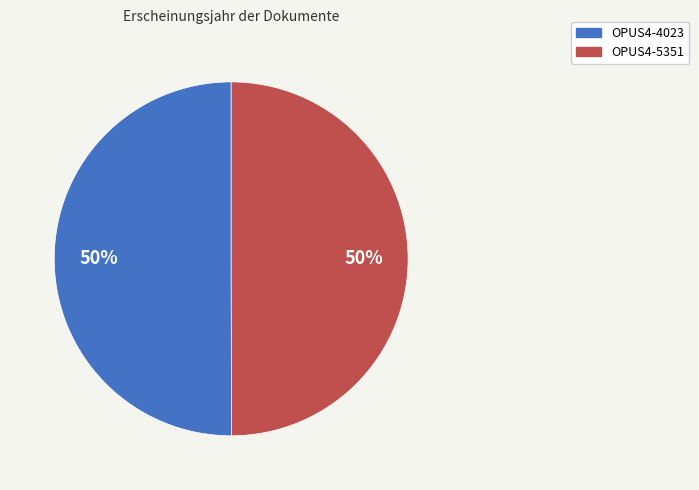

What is the ratio of the value at OPUS4-5351 to the value at OPUS4-4023?

1.0